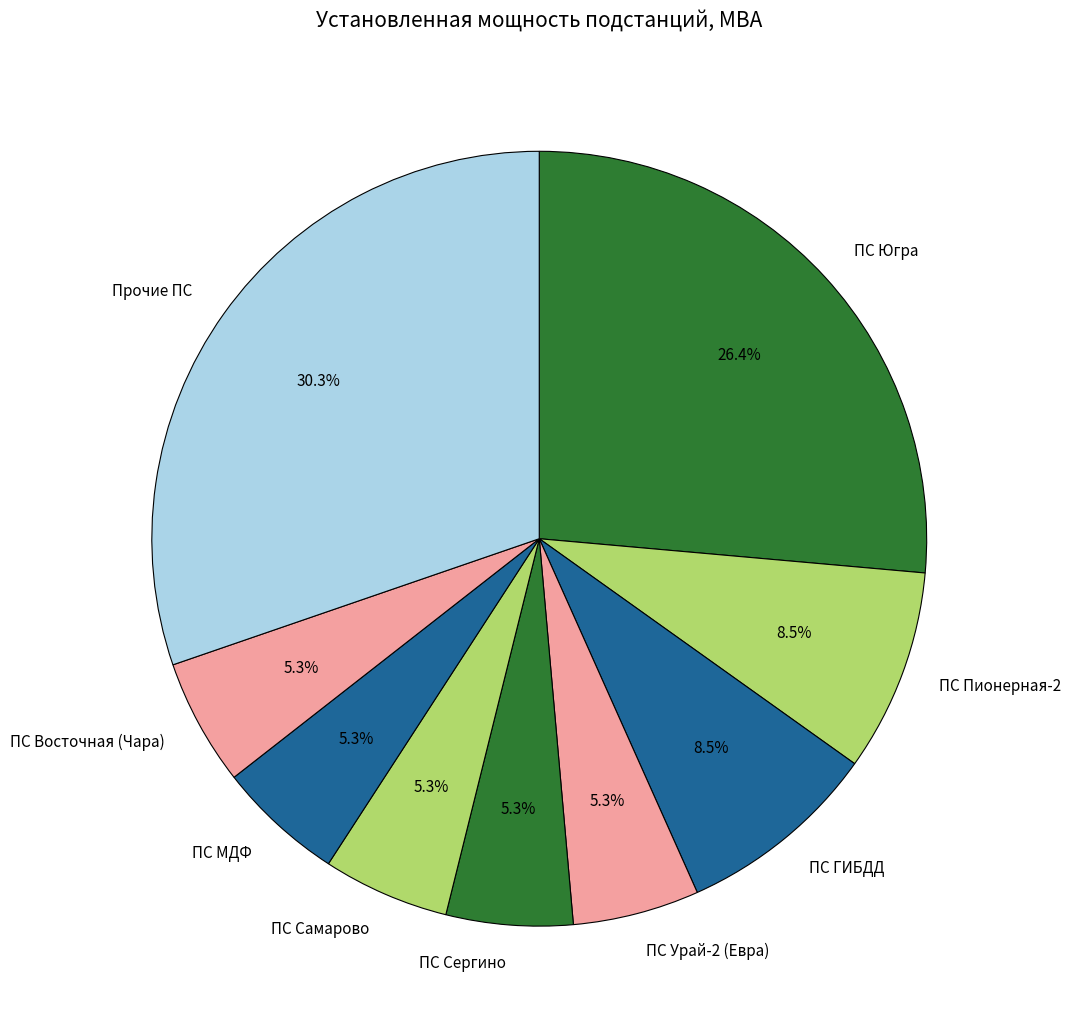

Does ПС Урай-2 (Евра) represent more than half of the total?

No